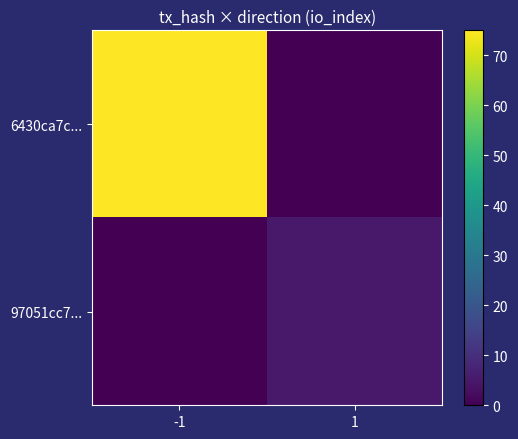

At which category is the sum across all series the highest?

-1